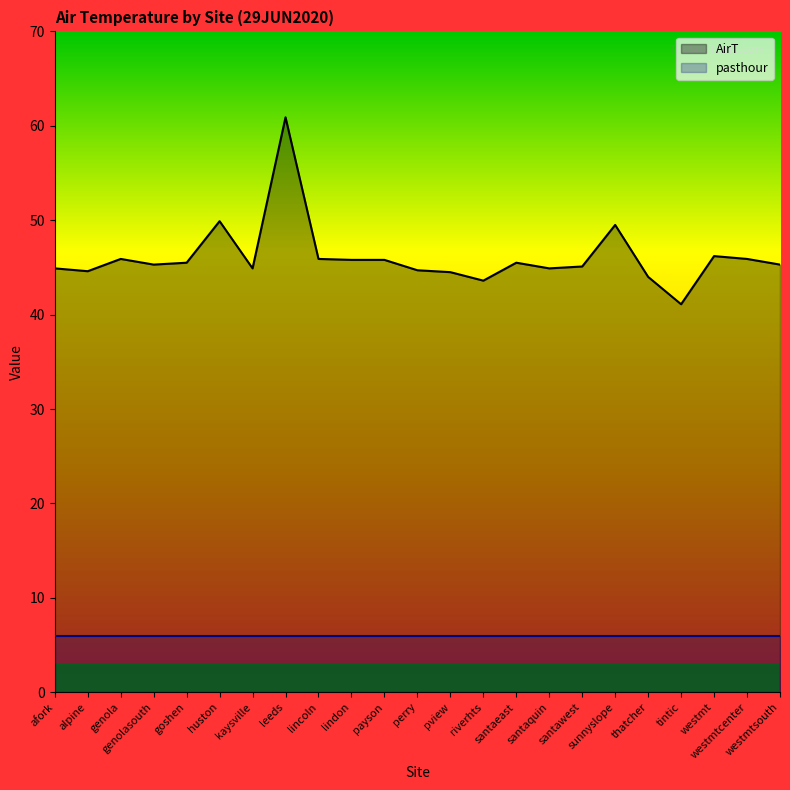

Between pview and payson, which is larger?

payson